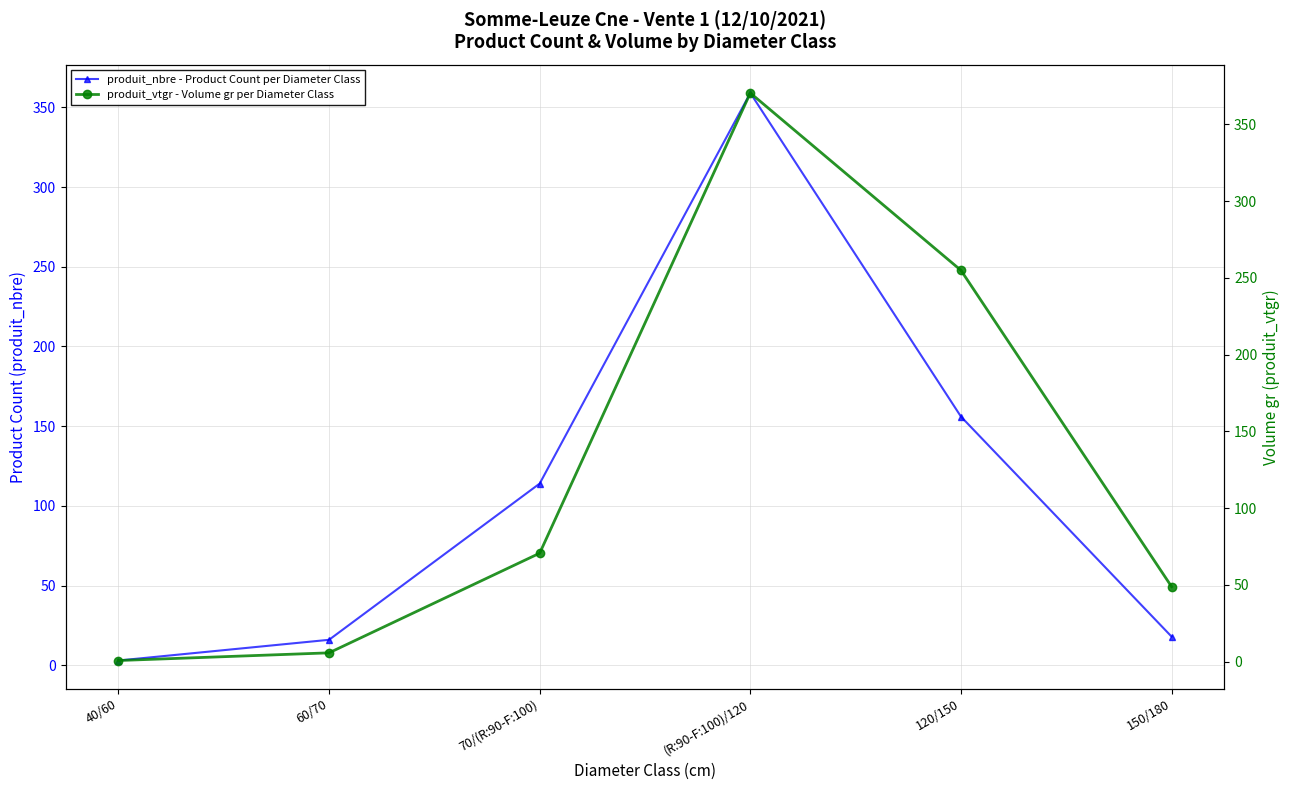

How many times do produit_vtgr - Volume gr per Diameter Class and produit_nbre - Product Count per Diameter Class cross each other?

1